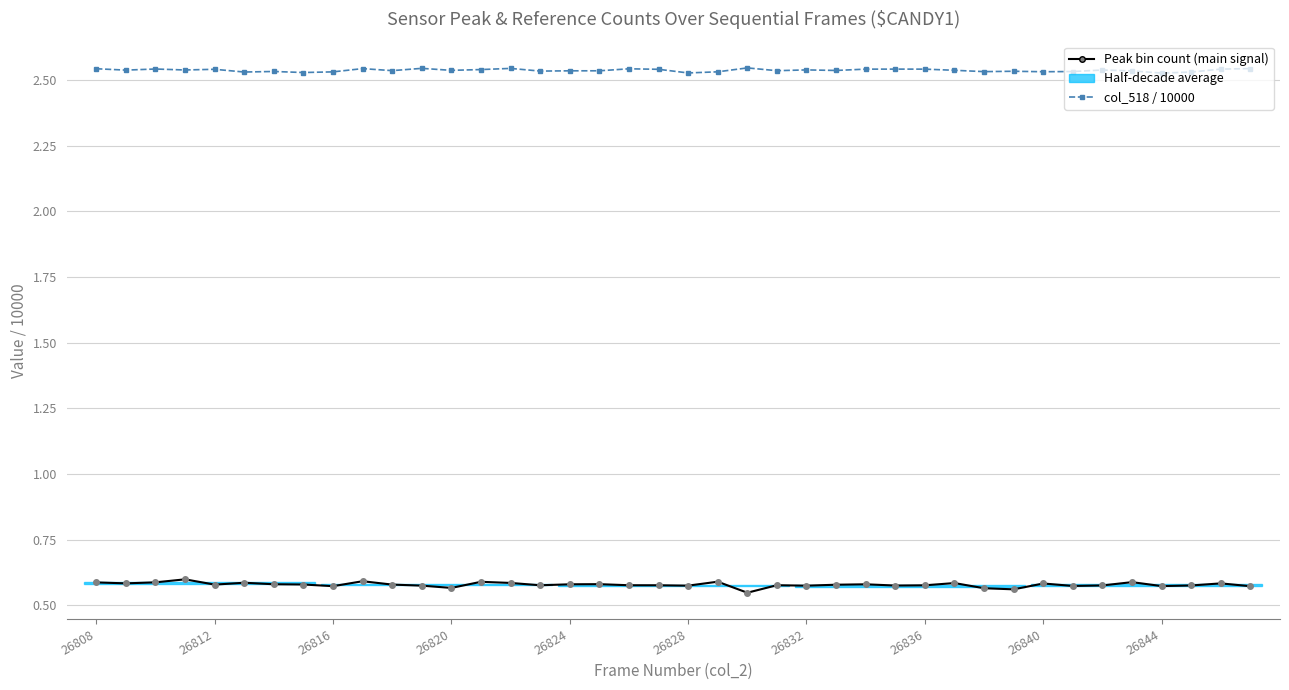

What is the difference between the maximum and minimum values in the Peak bin count (main signal) series?

0.1